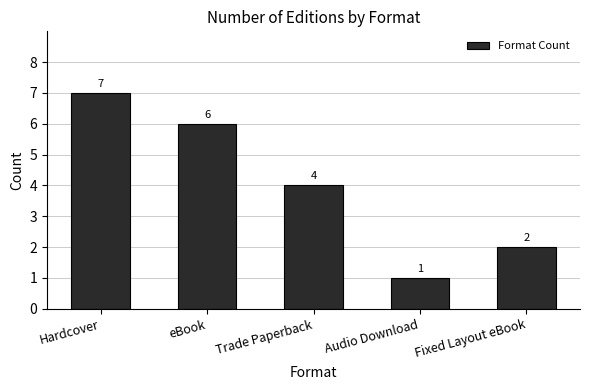

What is the change in value from Hardcover to eBook?

-1